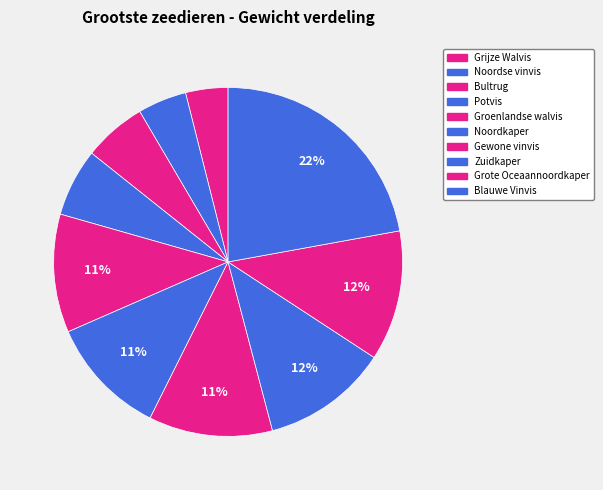

What is the largest slice in the pie chart?

Blauwe Vinvis